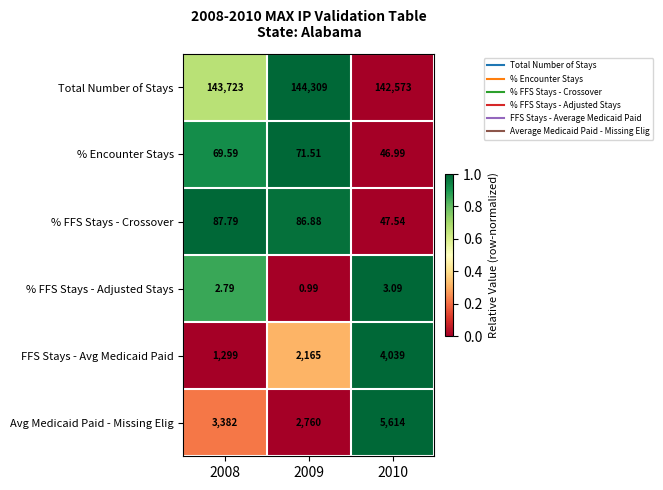

Which series has the largest total across all categories?

Total Number of Stays